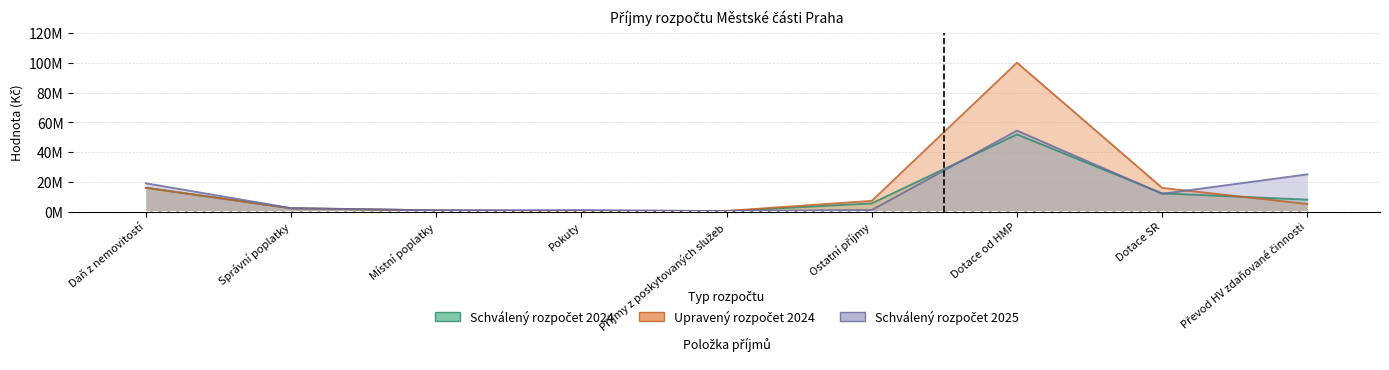

At which category is the sum across all series the highest?

Dotace od HMP